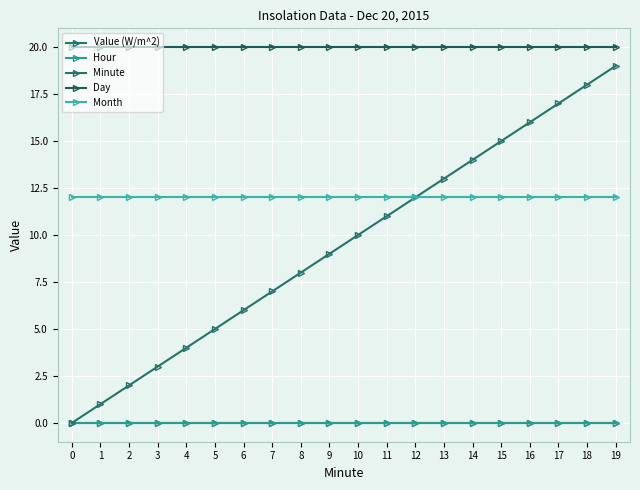

What is the approximate value of Minute at 6?

6